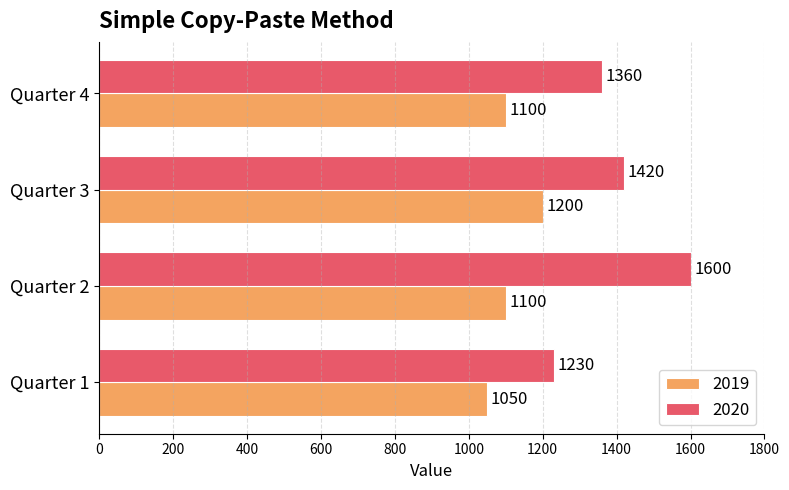

Between Quarter 1 and Quarter 4, which series saw the biggest shift?

2020